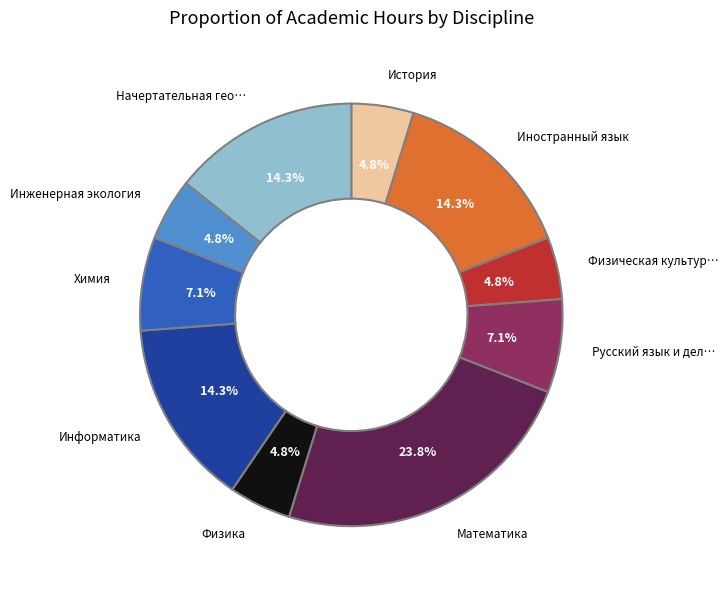

Is there a majority slice in this chart?

No